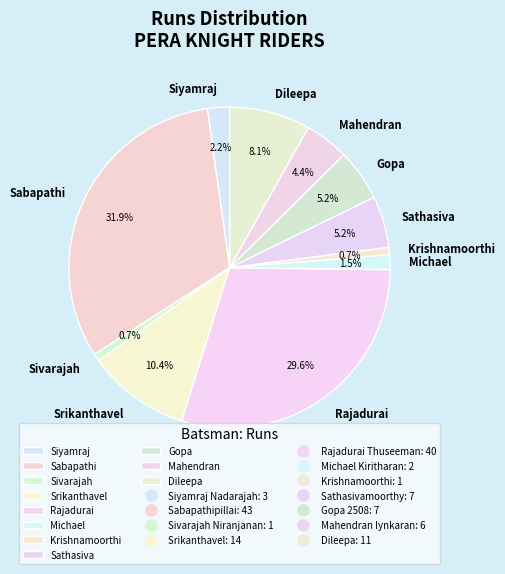

How many slices are in this pie chart?

11